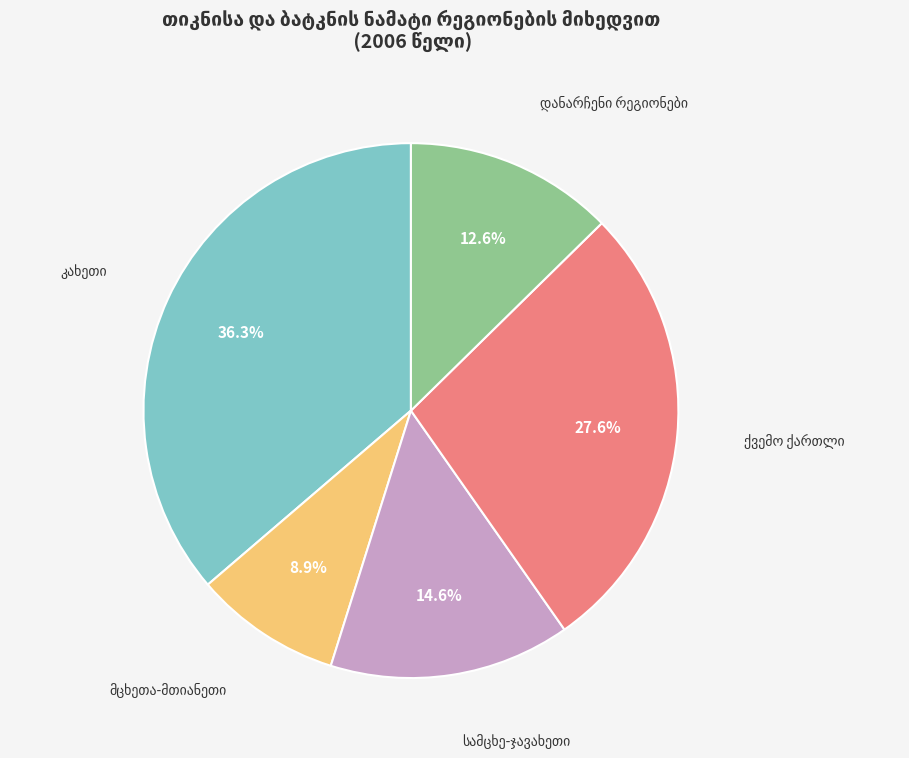

Is there a majority slice in this chart?

No